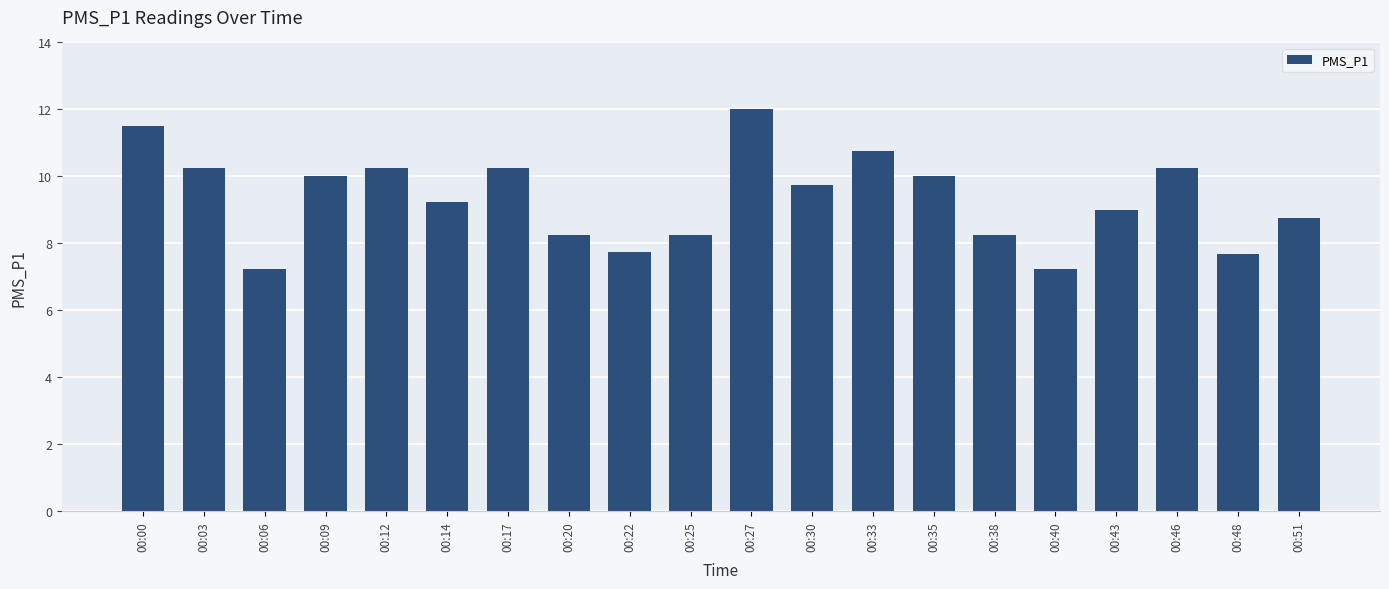

What is the greatest value displayed?

12.0